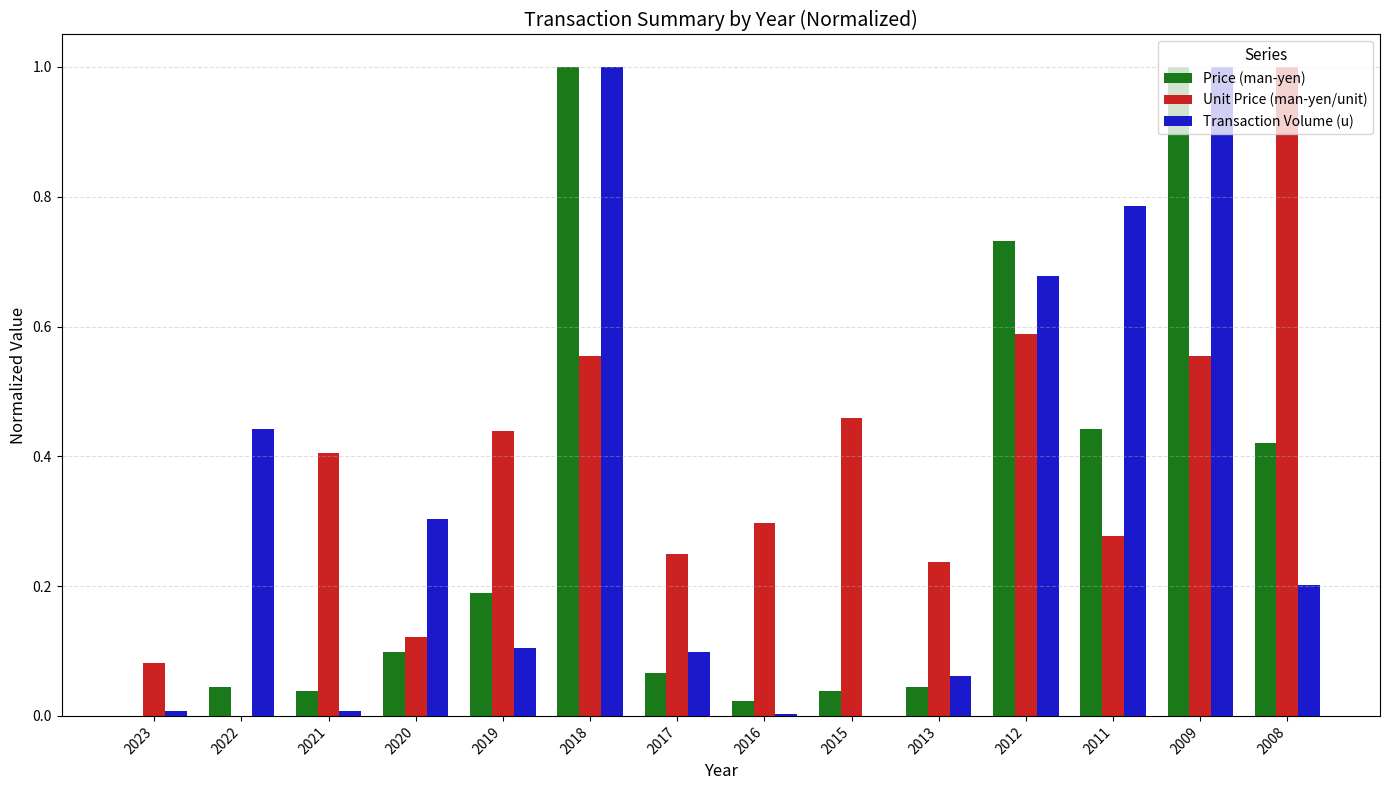

Is the value of Unit Price (man-yen/unit) at 2015 greater than the value of Transaction Volume (u) at 2015?

Yes